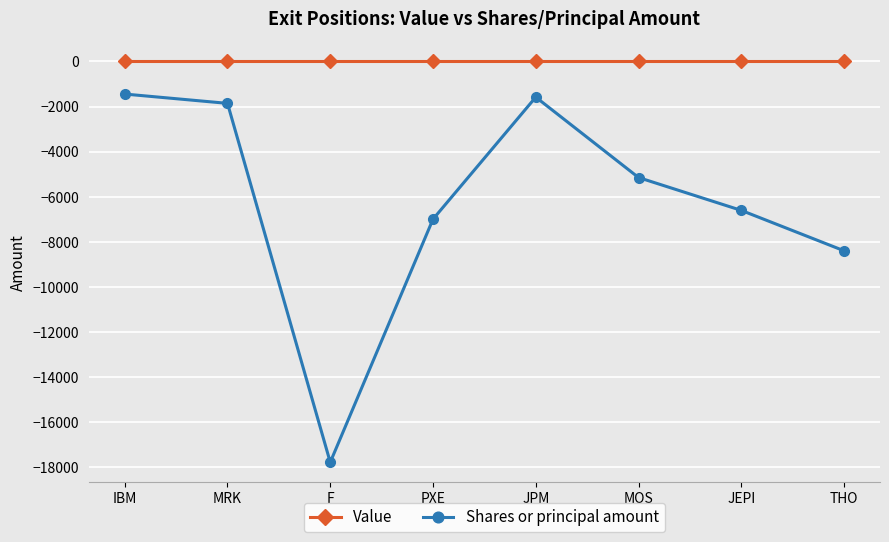

Where does the Shares or principal amount series first go above -5148?

IBM